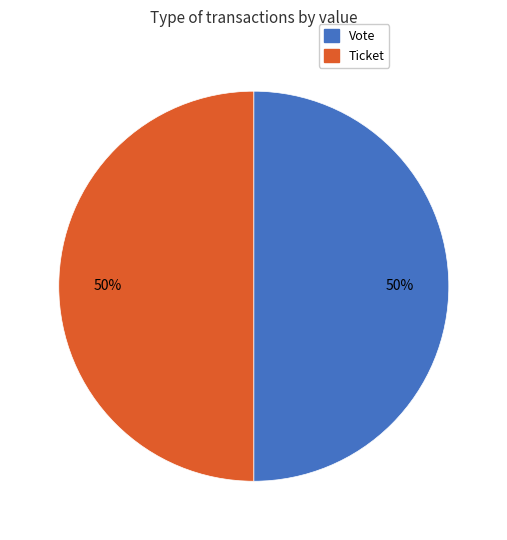

How many segments does this pie chart have?

2